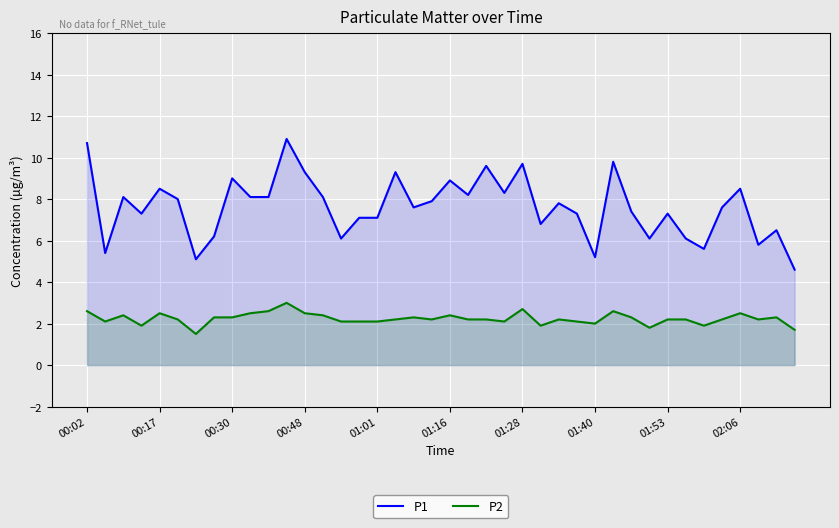

Rank the series by their maximum value, from highest to lowest.

P1, P2